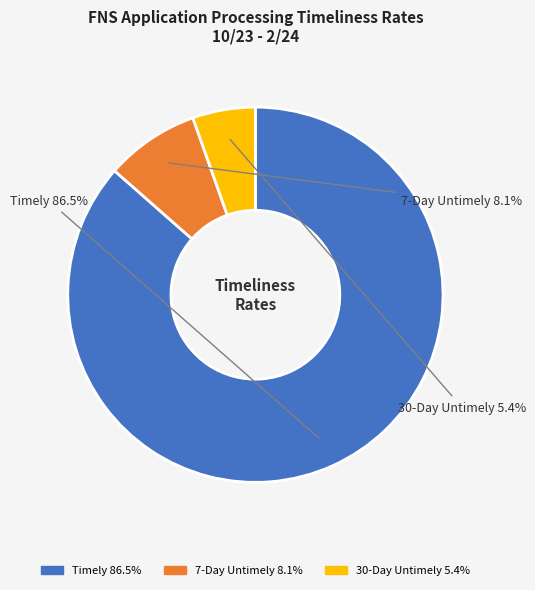

Which has a higher value, 30-Day Untimely or Timely?

Timely